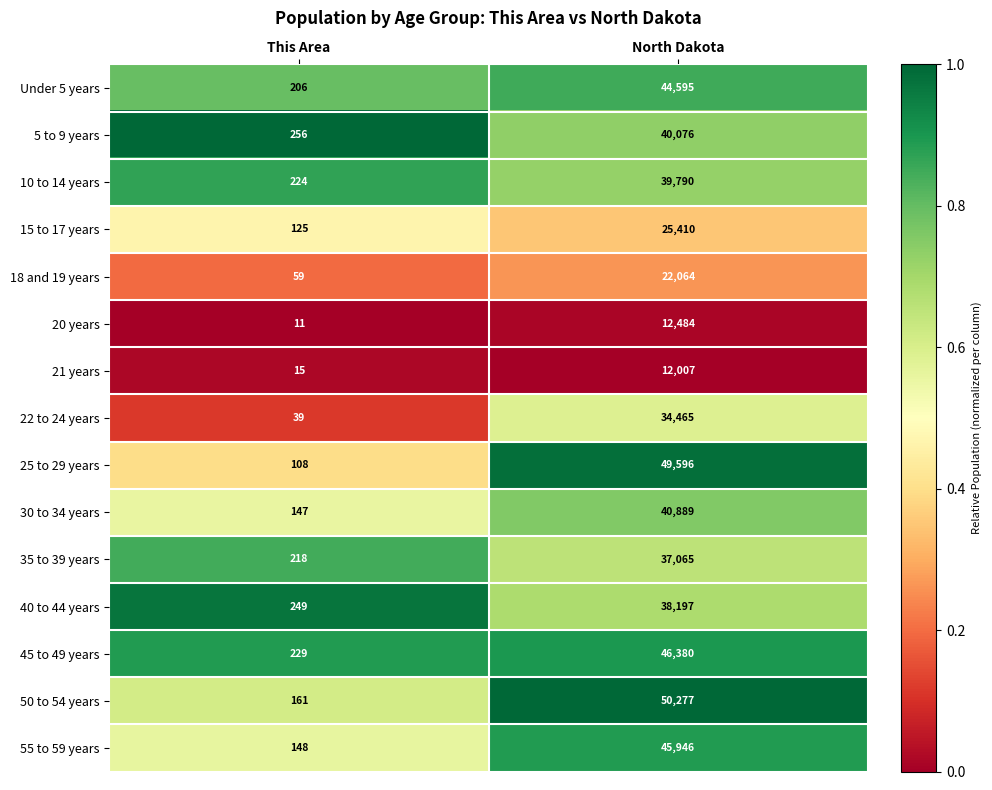

Reading left to right, extract all data points from this chart.

Under 5 years: This Area=206	North Dakota=44595
5 to 9 years: This Area=256	North Dakota=40076
10 to 14 years: This Area=224	North Dakota=39790
15 to 17 years: This Area=125	North Dakota=25410
18 and 19 years: This Area=59	North Dakota=22064
20 years: This Area=11	North Dakota=12484
21 years: This Area=15	North Dakota=12007
22 to 24 years: This Area=39	North Dakota=34465
25 to 29 years: This Area=108	North Dakota=49596
30 to 34 years: This Area=147	North Dakota=40889
35 to 39 years: This Area=218	North Dakota=37065
40 to 44 years: This Area=249	North Dakota=38197
45 to 49 years: This Area=229	North Dakota=46380
50 to 54 years: This Area=161	North Dakota=50277
55 to 59 years: This Area=148	North Dakota=45946